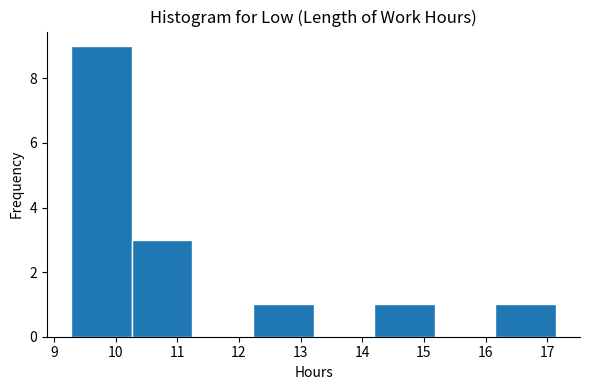

Reading left to right, transcribe this chart: for each bar, give the range it covers on the x-axis and its height. Neither the bar edges nor the heights are printed on the chart, so give them approximately, as read against the axes.

9.3 to 10.3: 9
10.3 to 11.2: 3
11.2 to 12.2: 0
12.2 to 13.2: 1
13.2 to 14.2: 0
14.2 to 15.2: 1
15.2 to 16.2: 0
16.2 to 17.1: 1